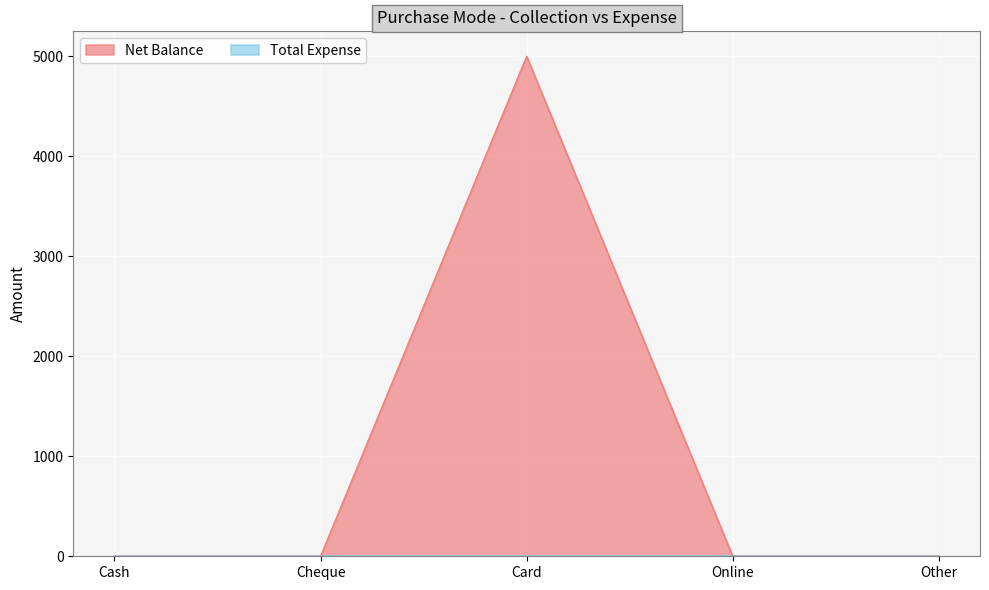

Reading left to right, transcribe all the data shown in this chart.

Cash=0	Cheque=0	Card=5000	Online=0	Other=0